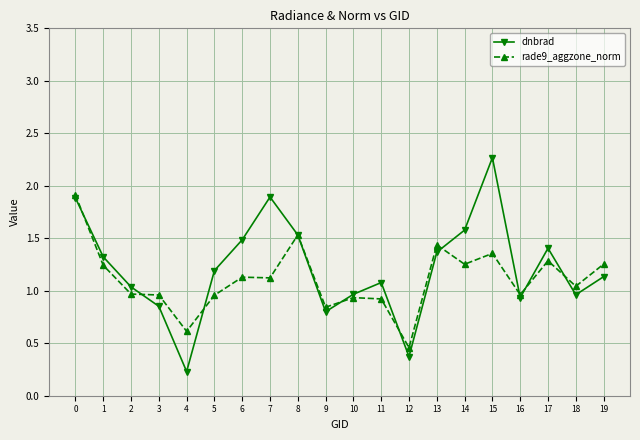

Which label corresponds to the largest value in the chart?

15